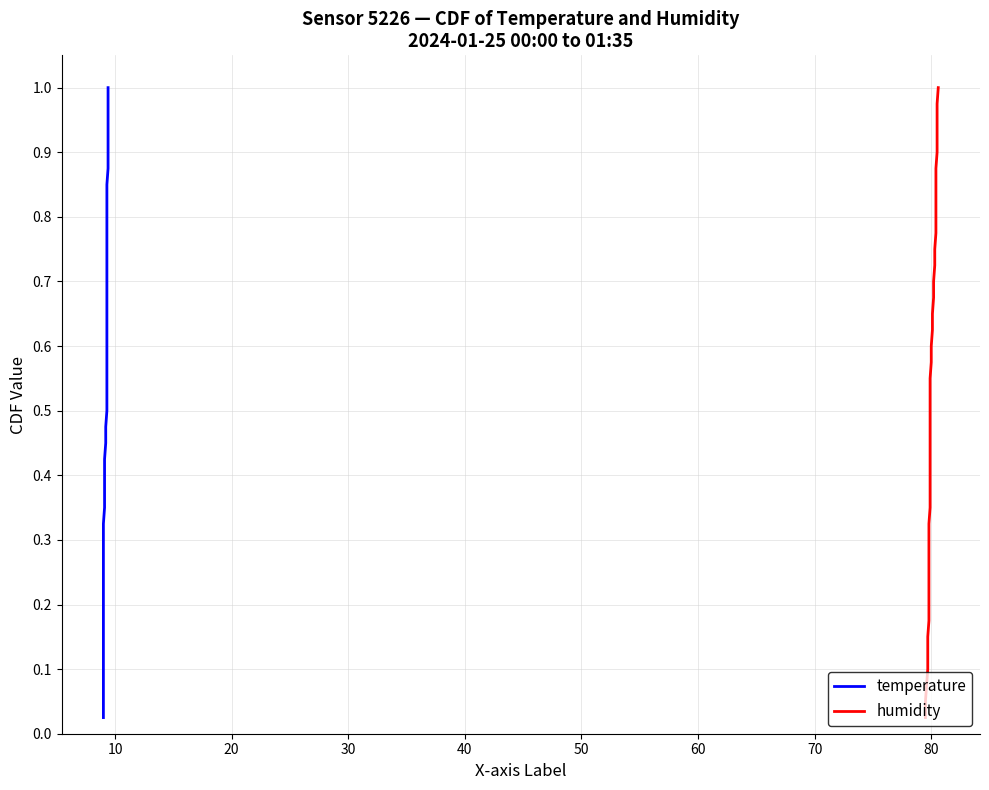

Reading right to left, transcribe all the data shown in this chart.

temperature: 1.0	1.0	0.9	0.9	0.9	0.9	0.8	0.8	0.8	0.8	0.8	0.7	0.7	0.7	0.7	0.6	0.6	0.6	0.6	0.5	0.5	0.5	0.5	0.4	0.4	0.4	0.3	0.3	0.3	0.3	0.2	0.2	0.2	0.2	0.1	0.1	0.1	0.1	0.1	0.0
humidity: 1.0	1.0	0.9	0.9	0.9	0.9	0.8	0.8	0.8	0.8	0.8	0.7	0.7	0.7	0.7	0.6	0.6	0.6	0.6	0.5	0.5	0.5	0.5	0.4	0.4	0.4	0.3	0.3	0.3	0.3	0.2	0.2	0.2	0.2	0.1	0.1	0.1	0.1	0.1	0.0